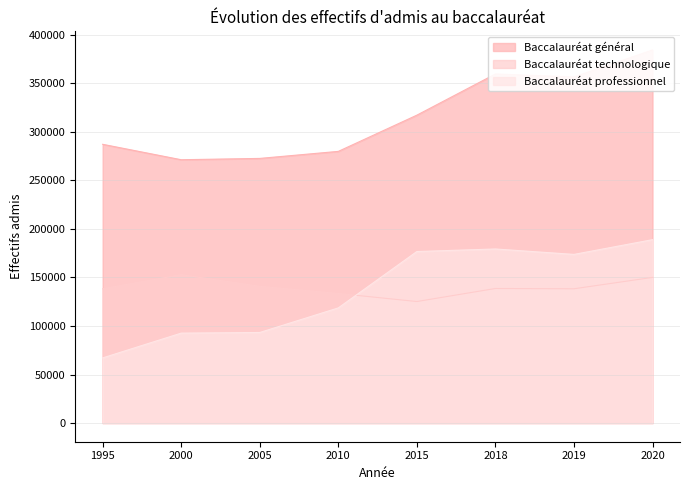

What is the average value of the Baccalauréat technologique series?

139659